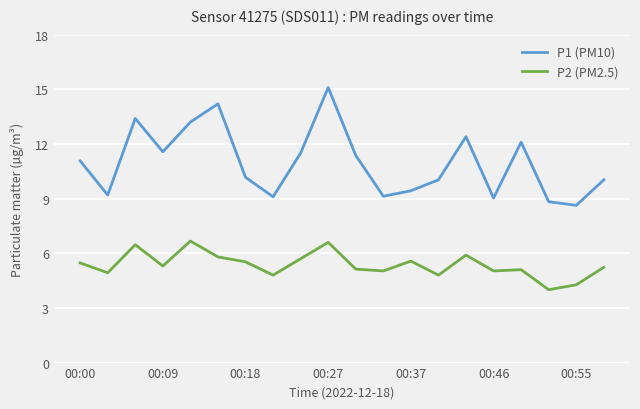

What is the maximum value shown in the chart?

15.1